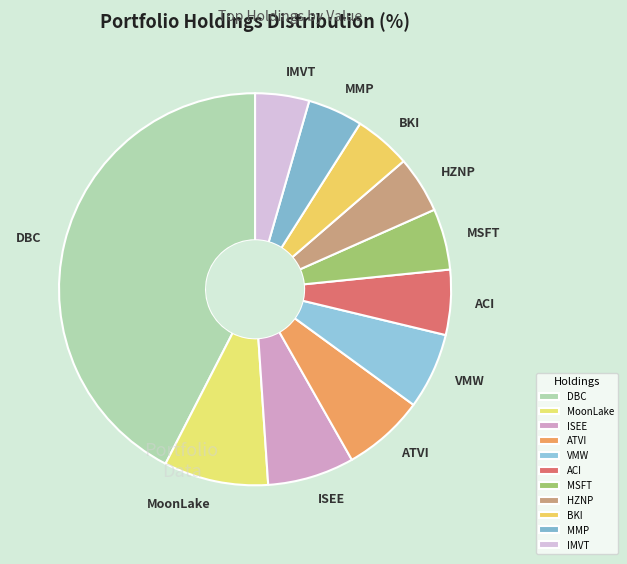

Which category has the biggest portion of the pie?

DBC